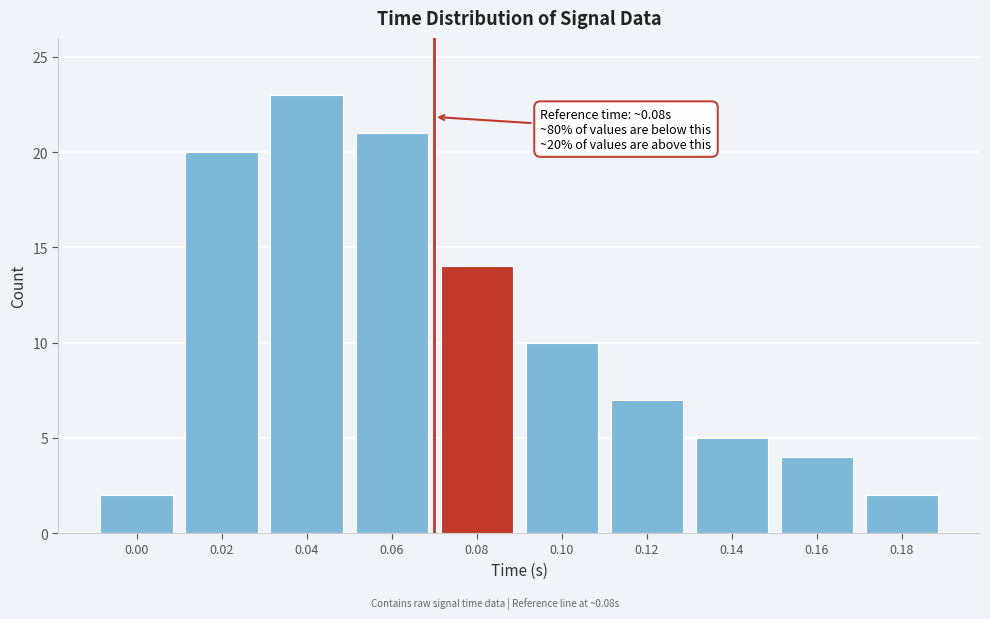

Reading right to left, extract all data points from this chart.

2	4	5	7	10	14	21	23	20	2